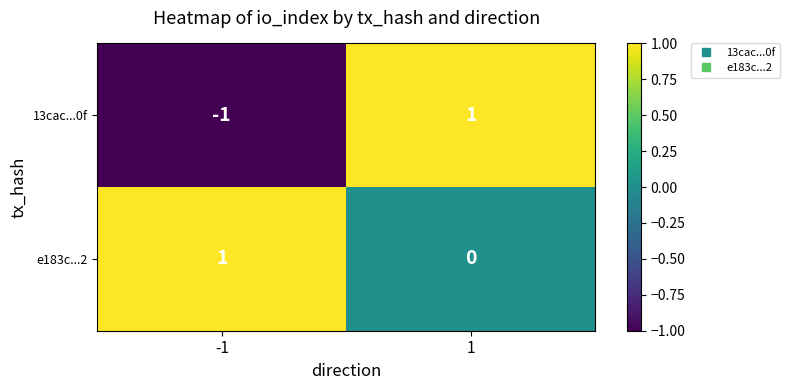

Reading left to right, extract all data points from this chart.

13cac...0f: -1	1
e183c...2: 1	0